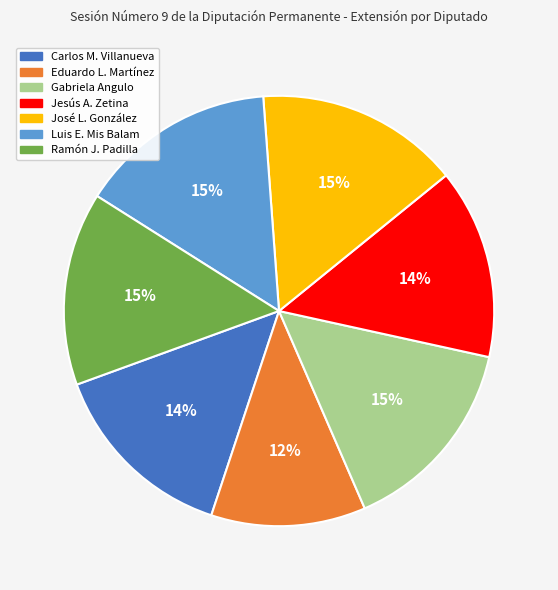

Is there any slice that represents more than half of the pie?

No